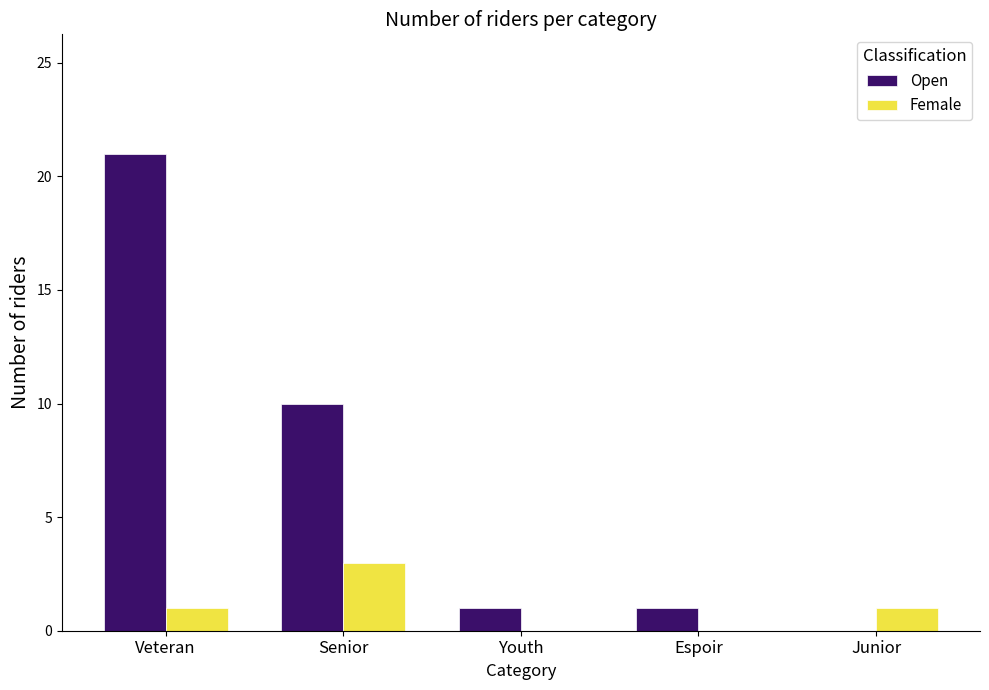

Which series has the widest spread of values?

Open